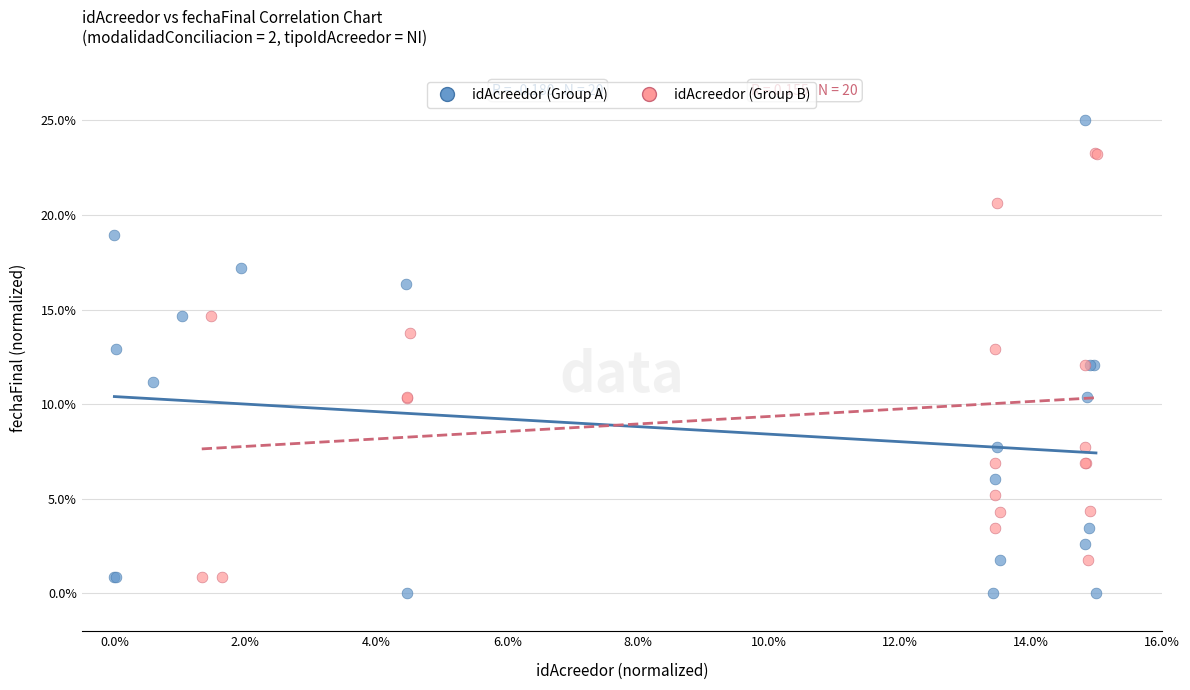

Which series has the largest Y range (max minus min)?

idAcreedor (Group A)